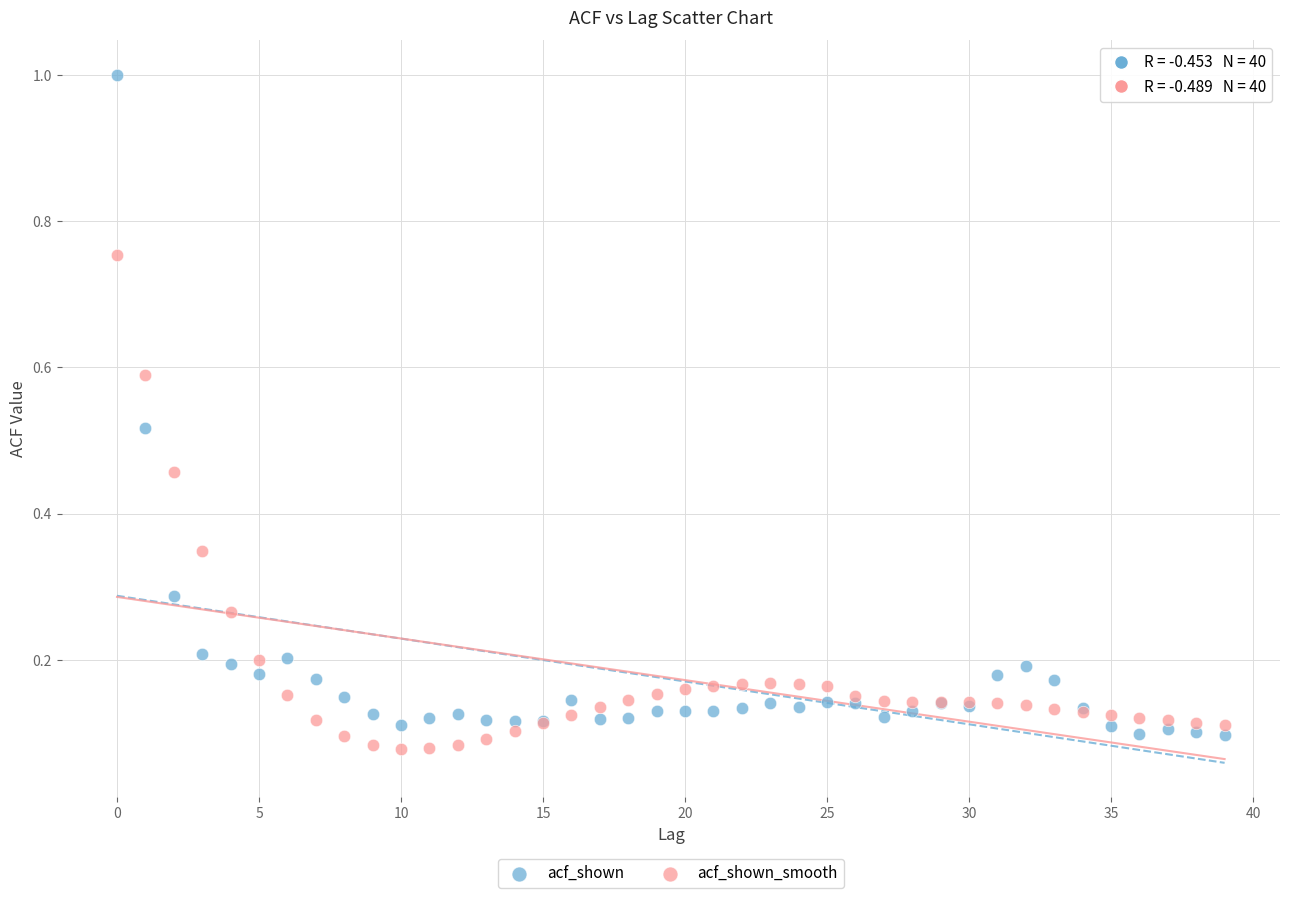

Which series has the widest spread of Y values?

acf_shown